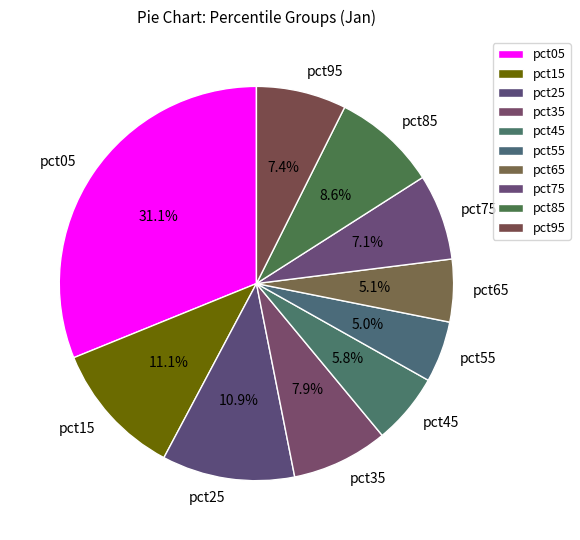

Which slice is the largest?

pct05